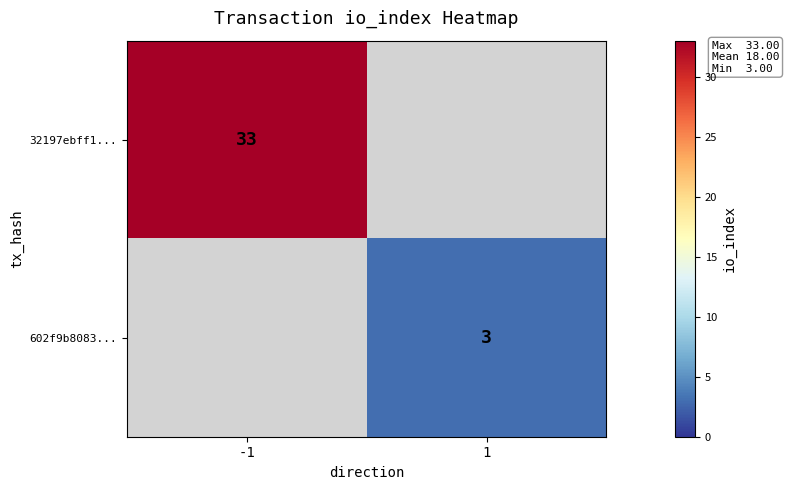

Is it true that 602f9b8083... equals 4.8 at 1?

False